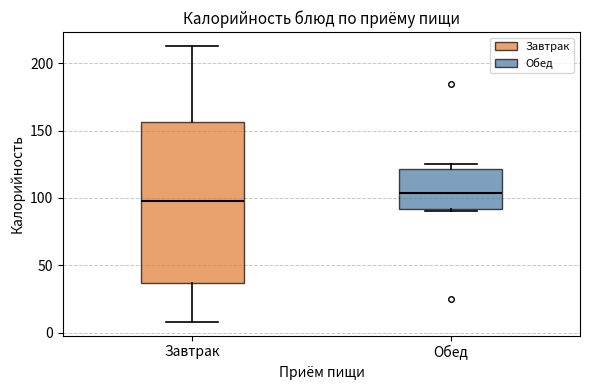

Comparing the boxes themselves (not the whiskers), which one is the tallest?

Завтрак